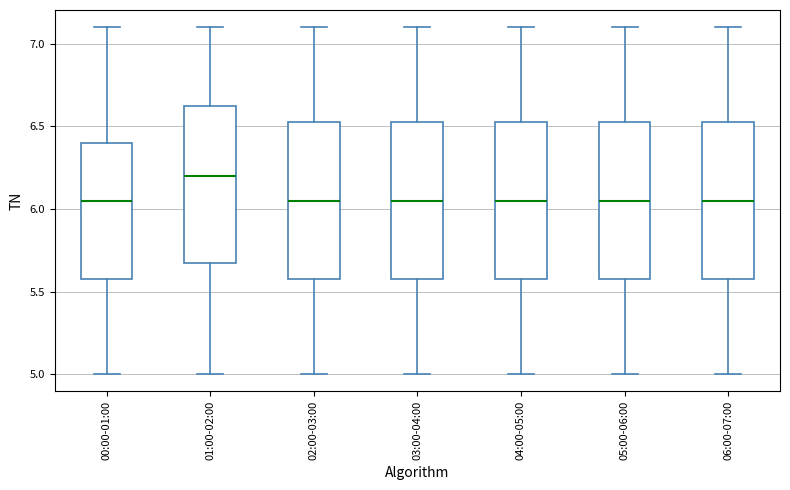

Where does the upper whisker of the box for 05:00-06:00 end on the y-axis? The values are not printed on the chart, so give them approximately, as read against the axis.

7.10